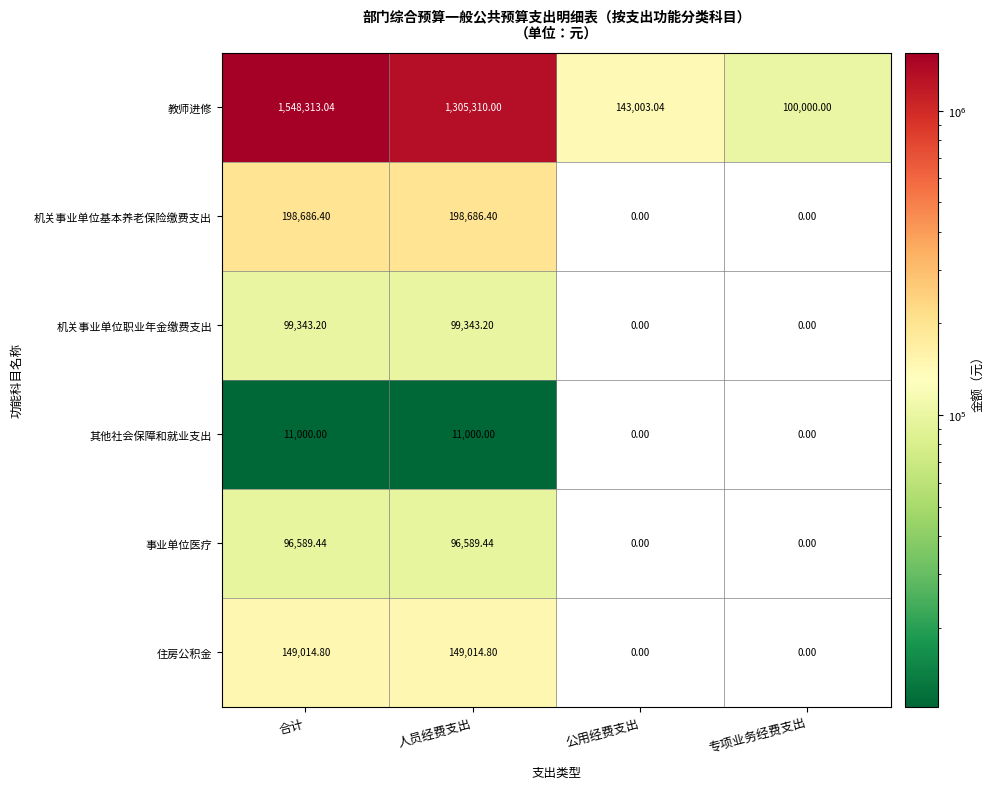

Which series has the widest spread of values?

教师进修